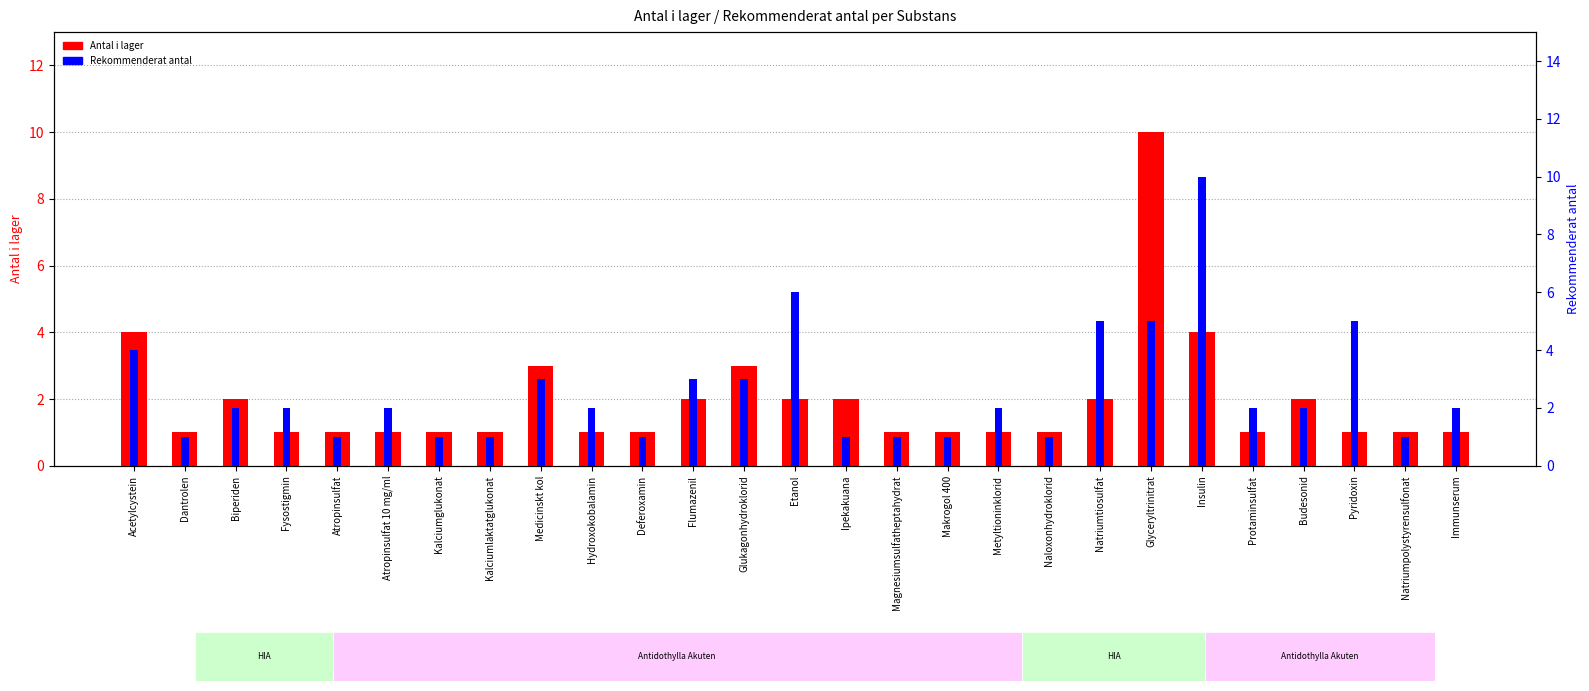

The value of Antal i lager at Insulin is 2. True or false?

False